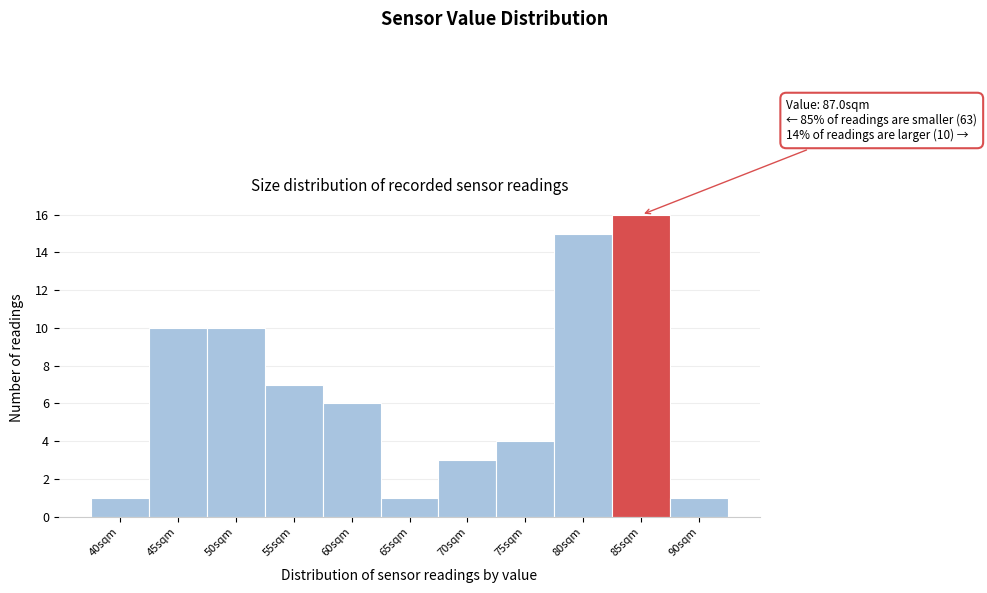

Reading left to right, list all the values displayed in this chart.

1	10	10	7	6	1	3	4	15	16	1